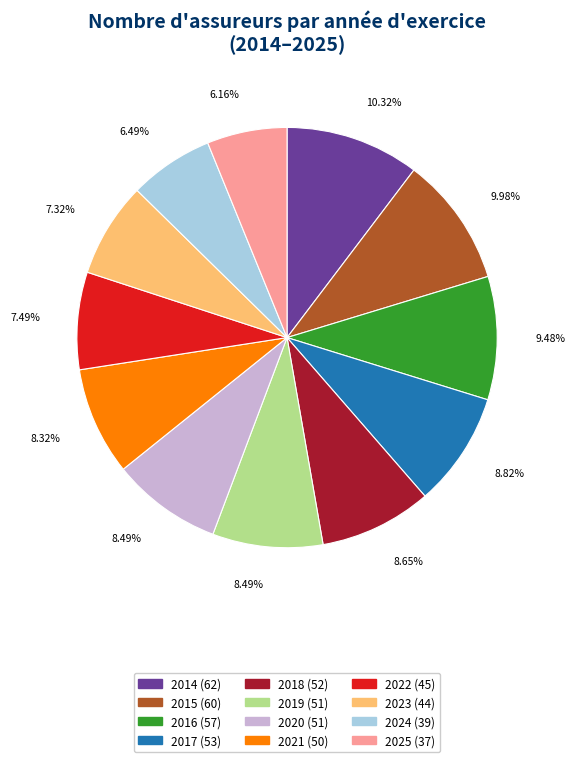

Is there a majority slice in this chart?

No